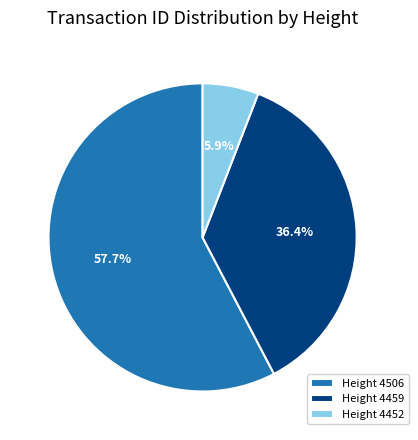

Rank the categories by value from lowest to highest.

Height 4452, Height 4459, Height 4506